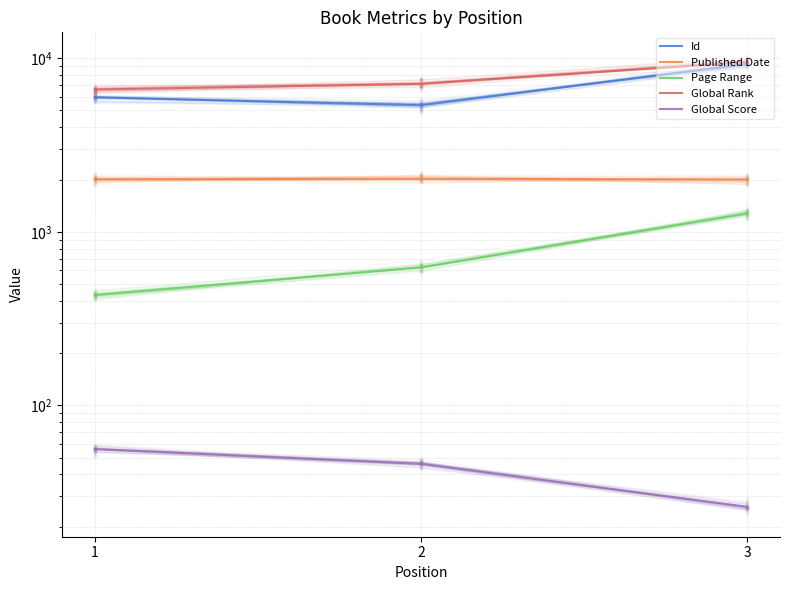

At how many categories does at least one series exceed 9068?

1